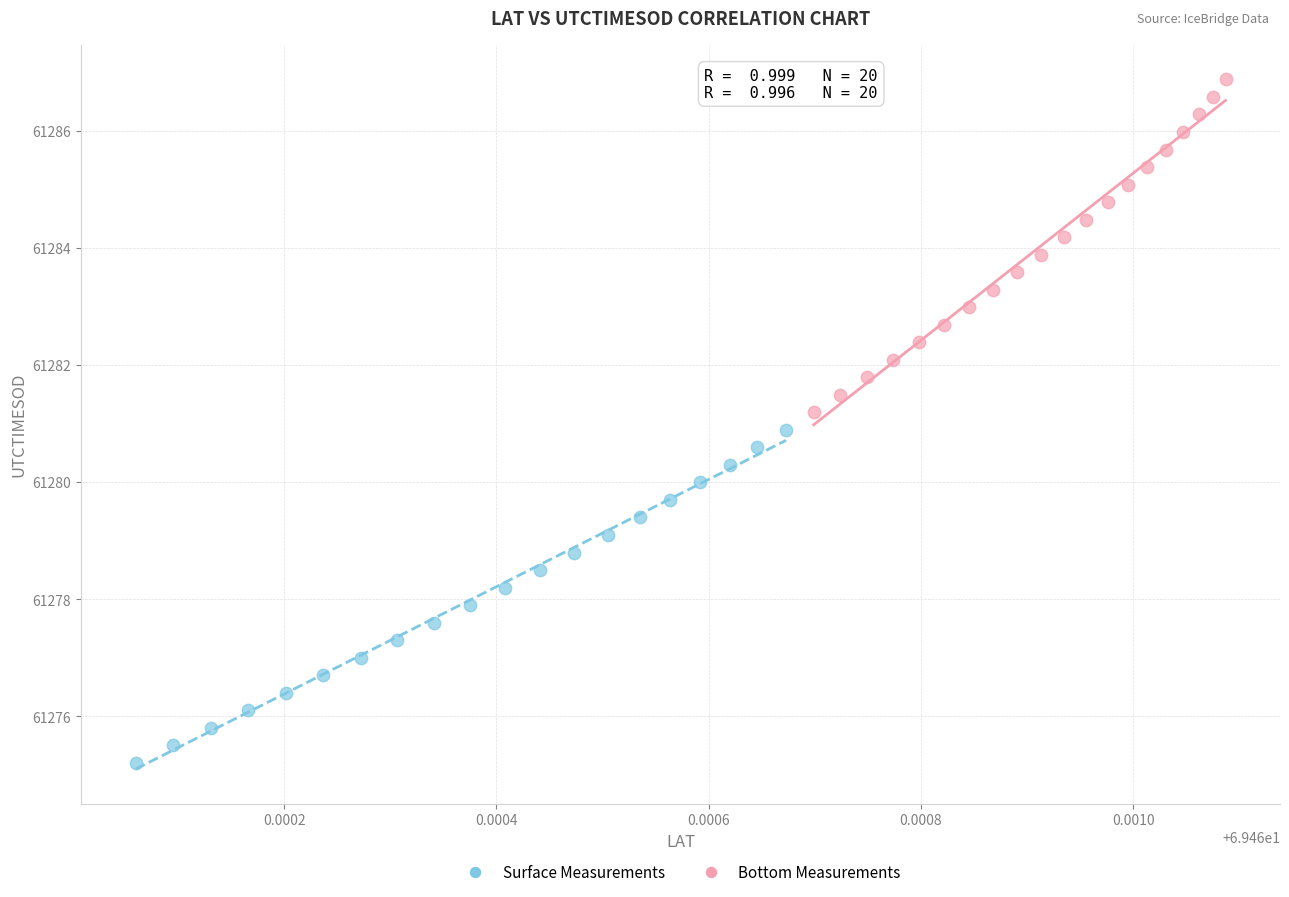

Which series reaches the maximum Y coordinate?

Bottom Measurements